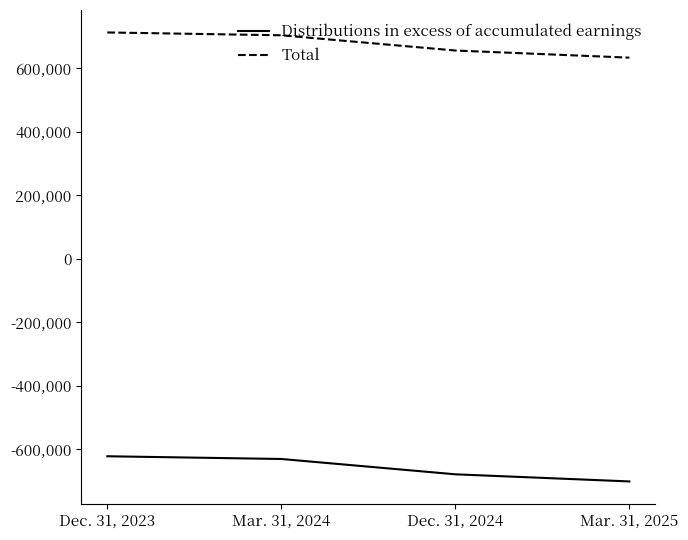

What value does the Distributions in excess of accumulated earnings series have at Mar. 31, 2025?

-701985